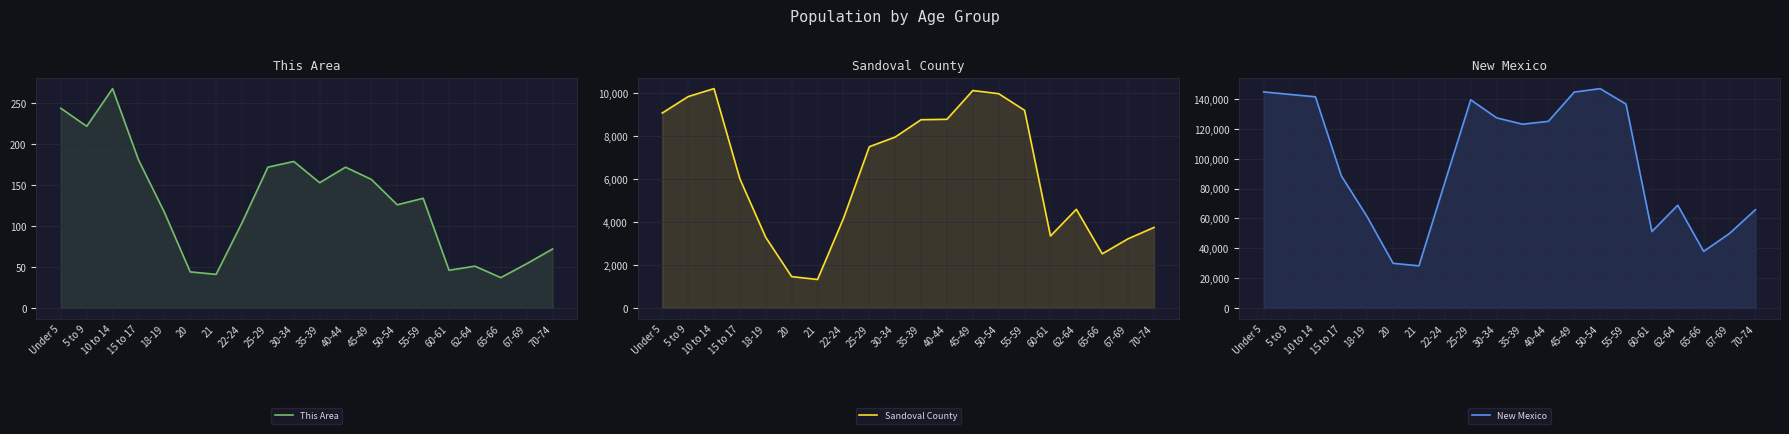

Does the chart display data point markers on the line(s)?

No